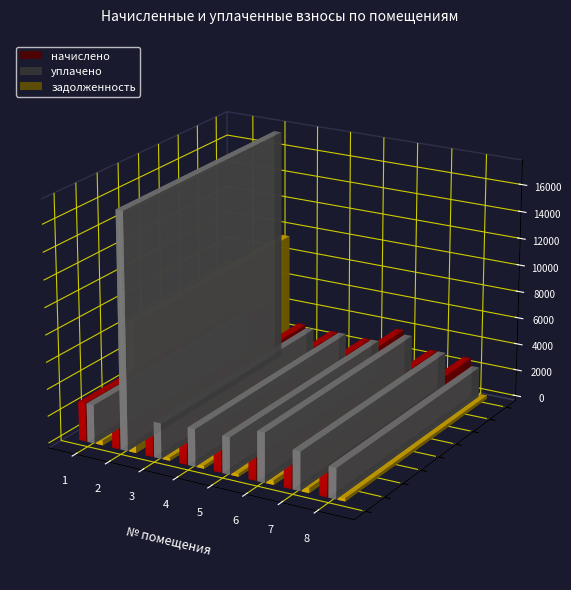

Where is уплачено nearest to the value 9852?

6